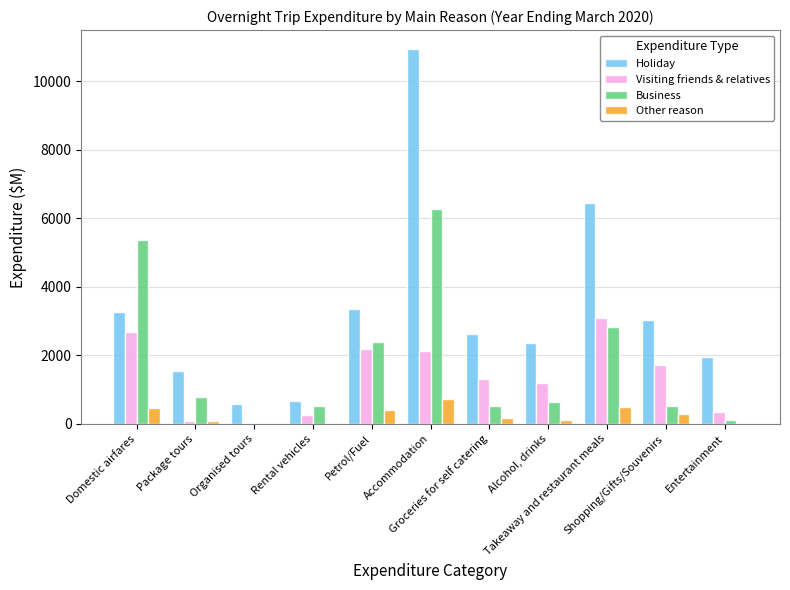

The value of Holiday at Entertainment is 1956.5. True or false?

True